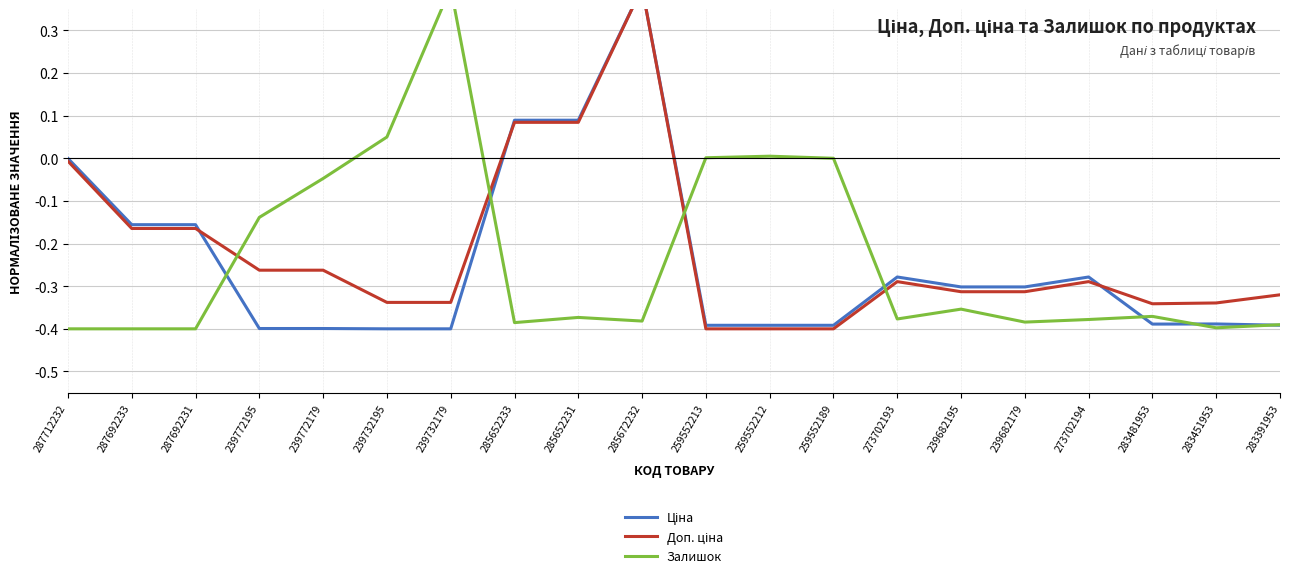

How many positive values does the Доп. ціна series have?

3